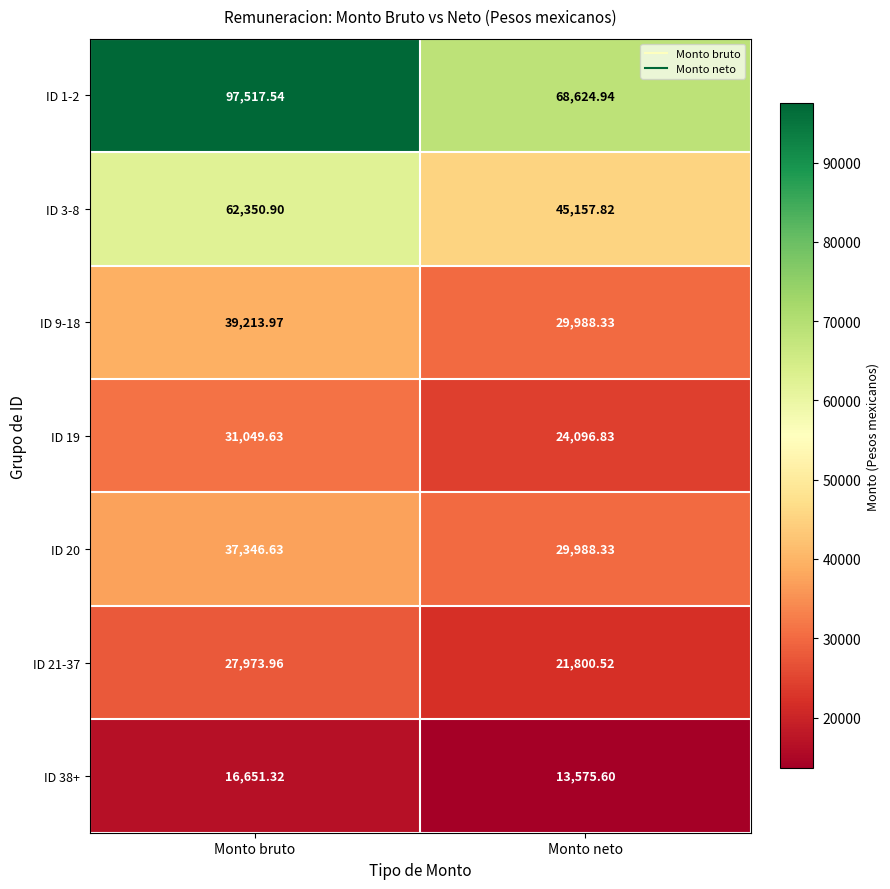

At which category does the chart reach its peak across all series?

Monto bruto